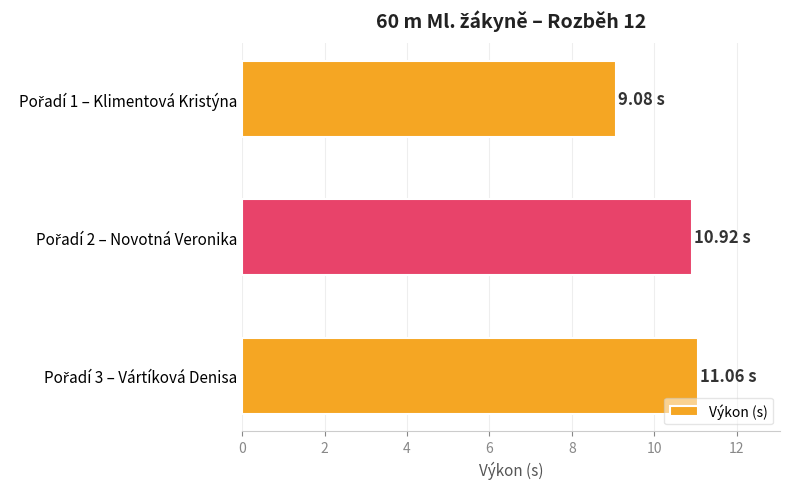

What is the maximum value shown in the chart?

11.1